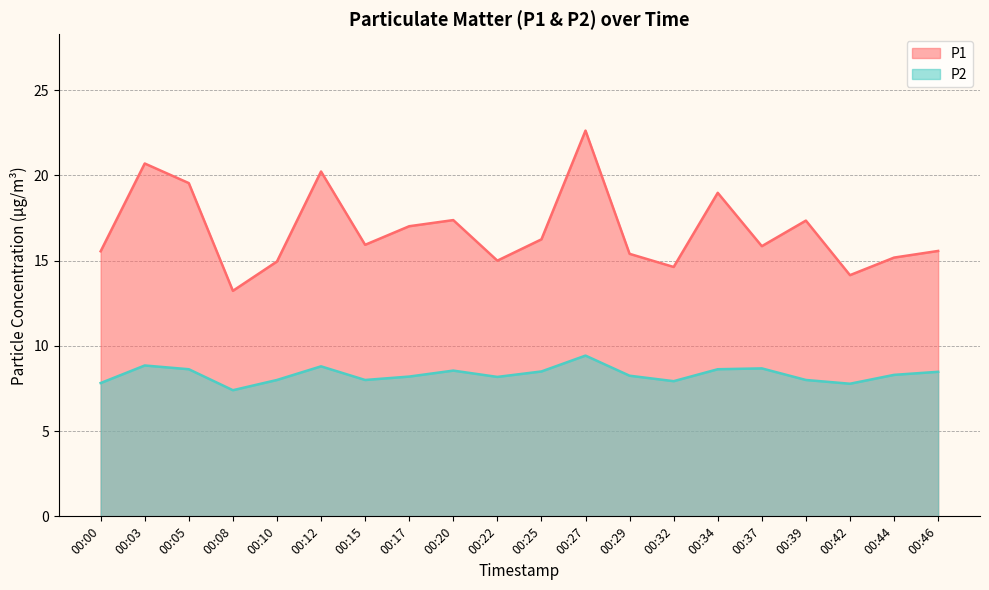

What is the total value across all series at 00:46?

24.1